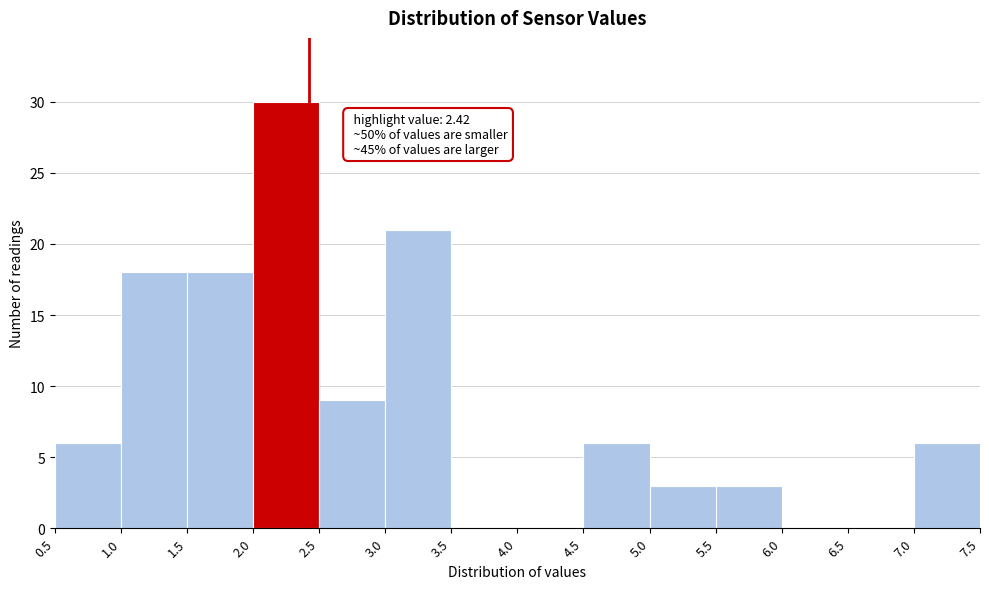

Which range on the x-axis has the tallest bar?

2.0 to 2.5